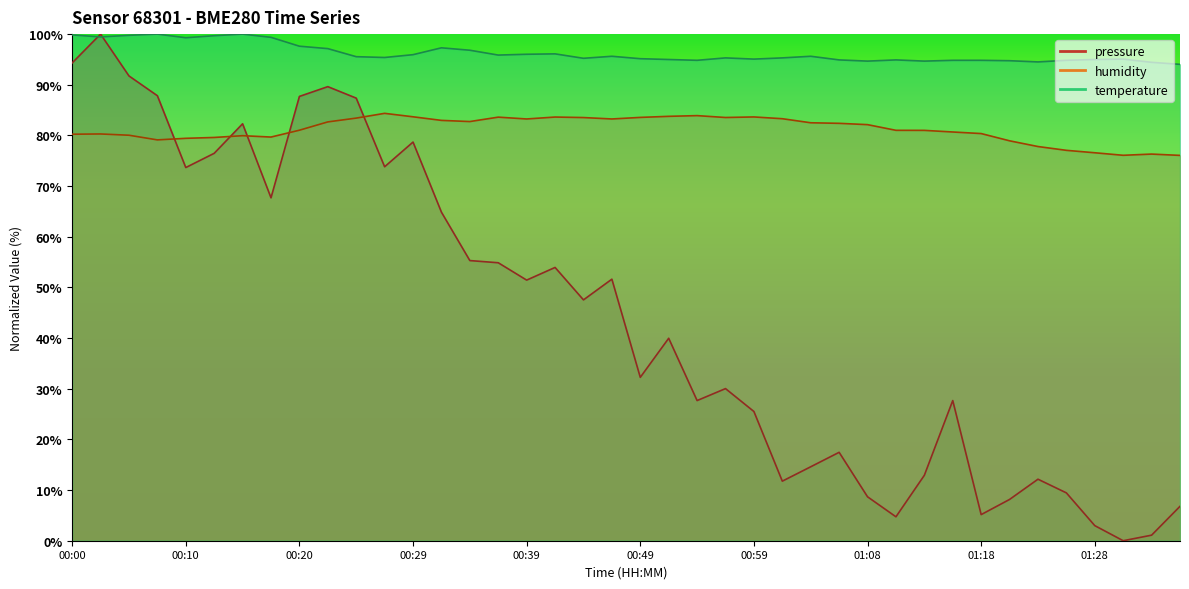

What is the label of the 30th point from the left?

01:11